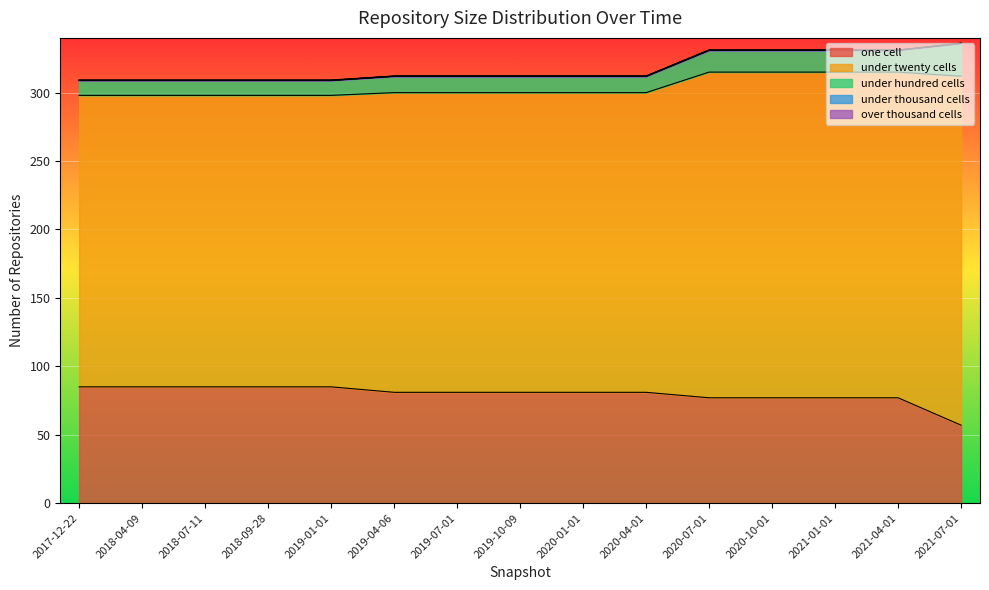

At which category is the sum across all series the highest?

2021-07-01